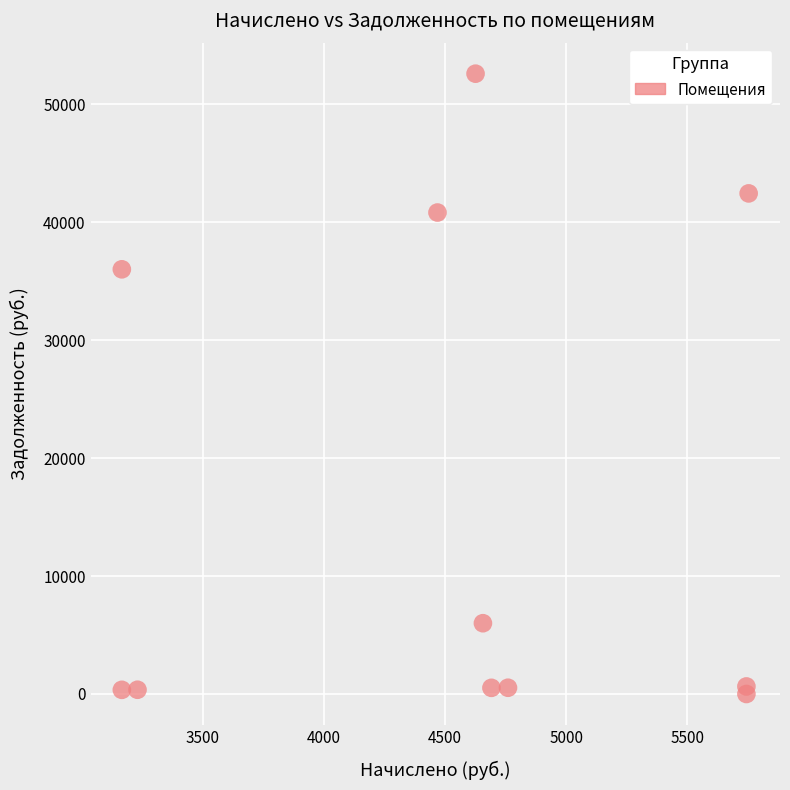

What Y value in the scatter plot is closest to 26305?

36019.1